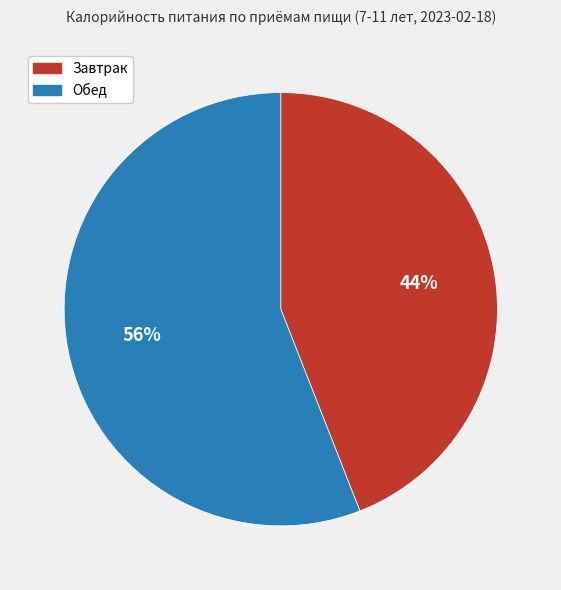

Does Обед represent more than half of the total?

Yes